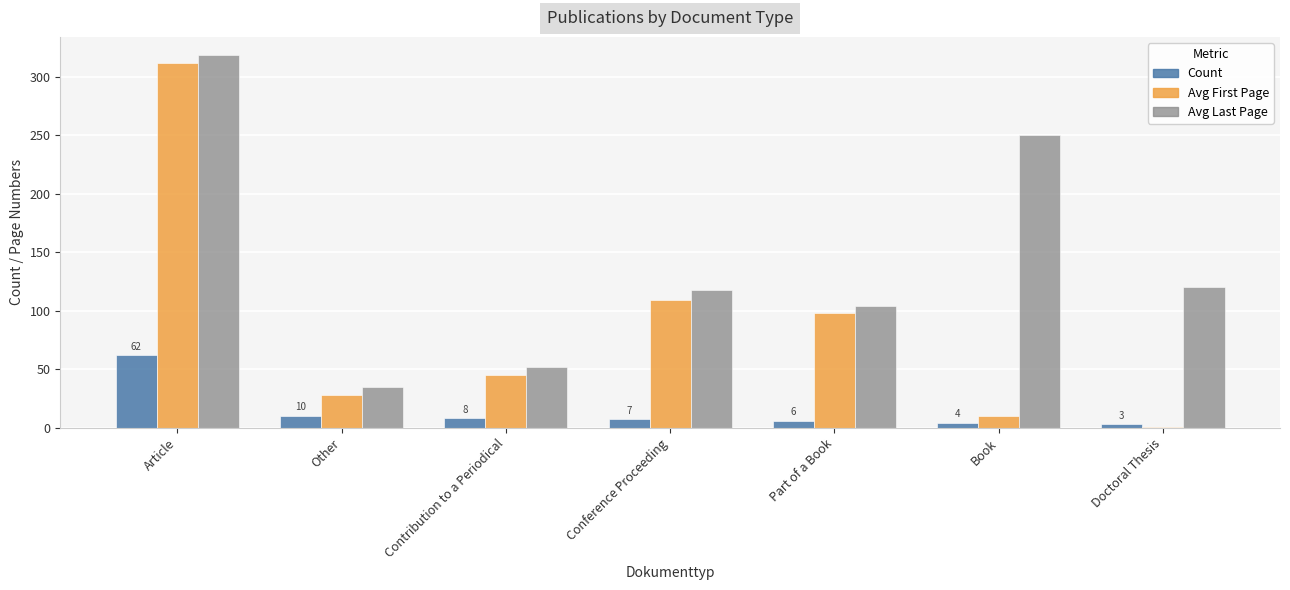

What is the average value of the Count series?

14